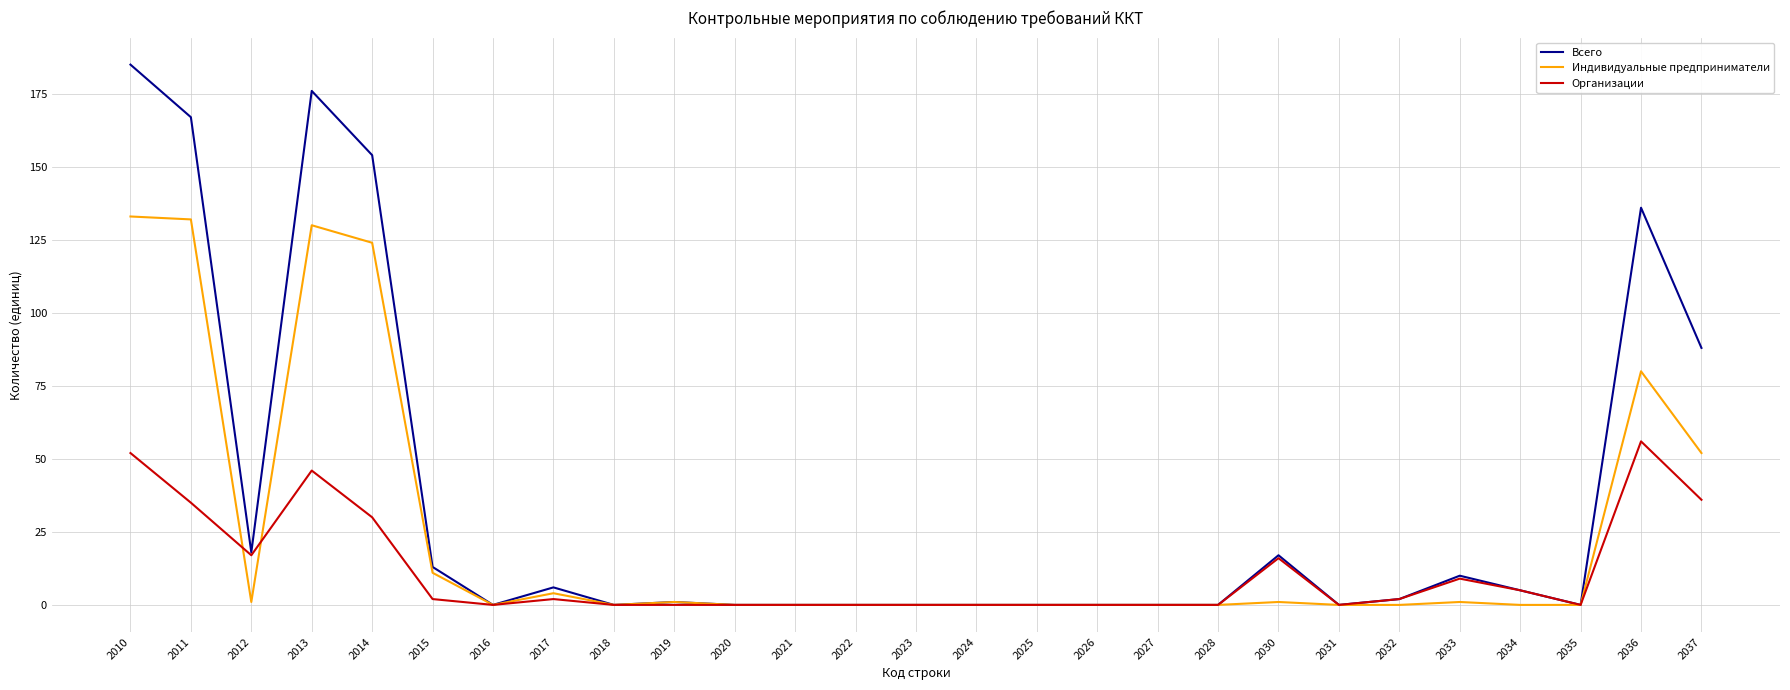

Read the Индивидуальные предприниматели value at 2036.

80